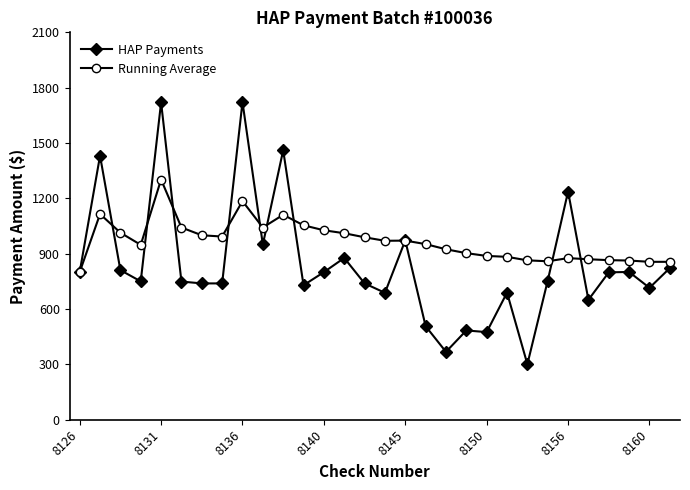

What is the value of the HAP Payments point at the 15th from the left?

739